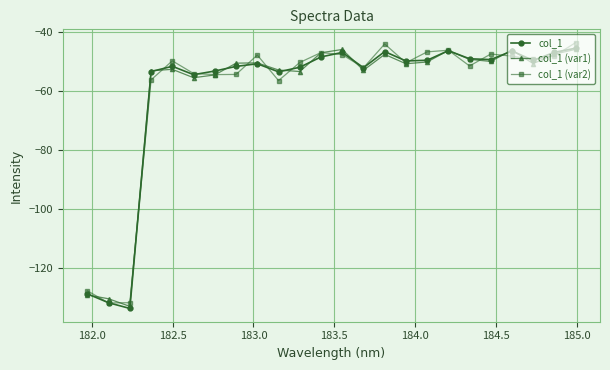

Count the number of categories in the chart.

24